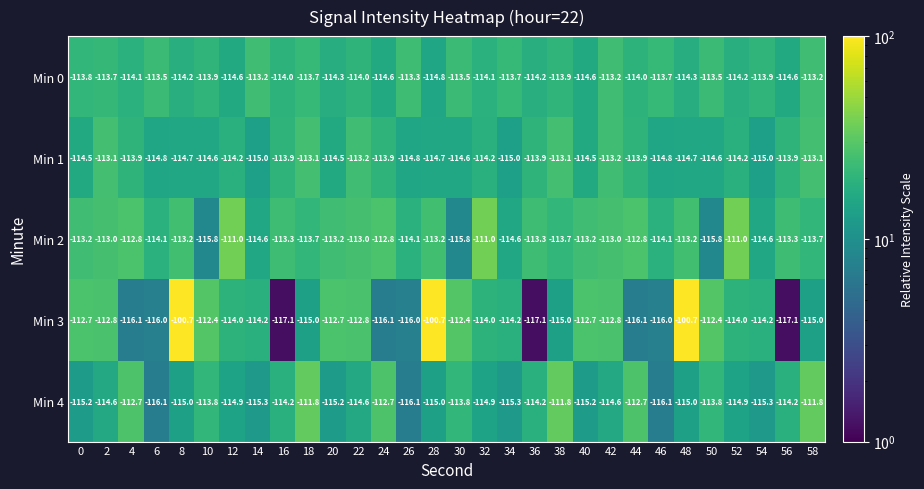

What is the difference between the second highest and second lowest values in the Min 3 series?

16.4